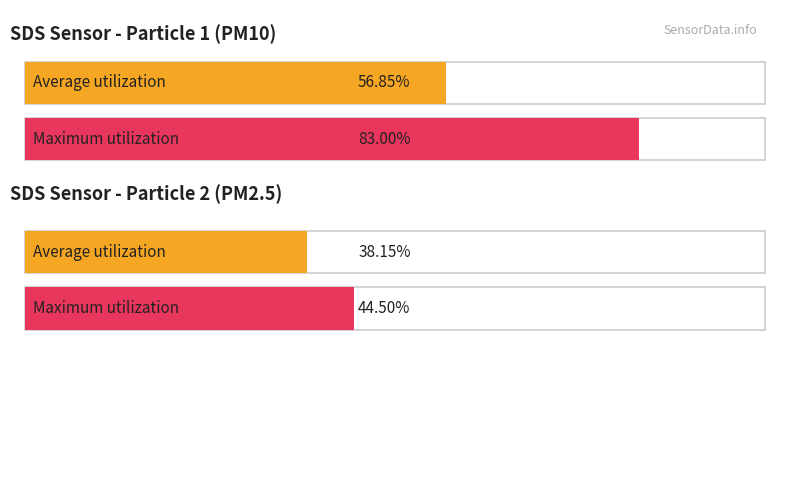

Which series has the largest total across all categories?

SDS_P1